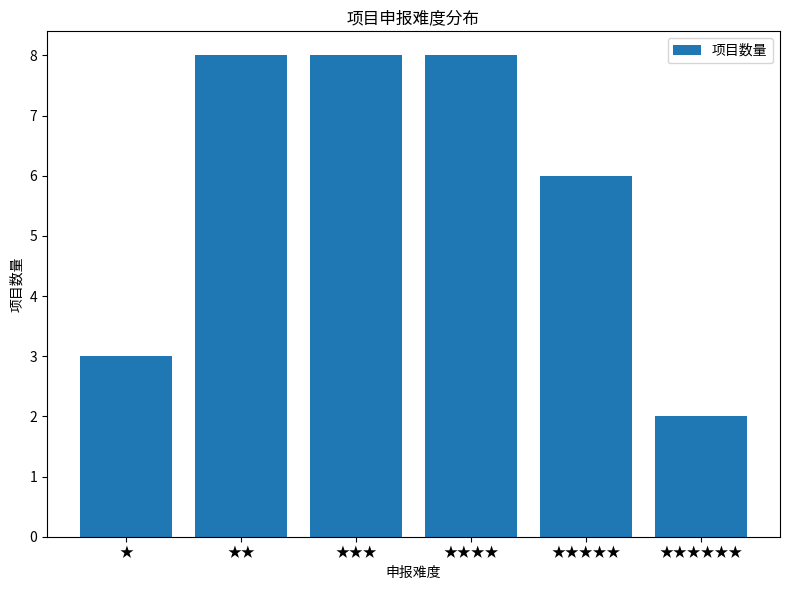

What is the label of the 5th bar from the right?

★★